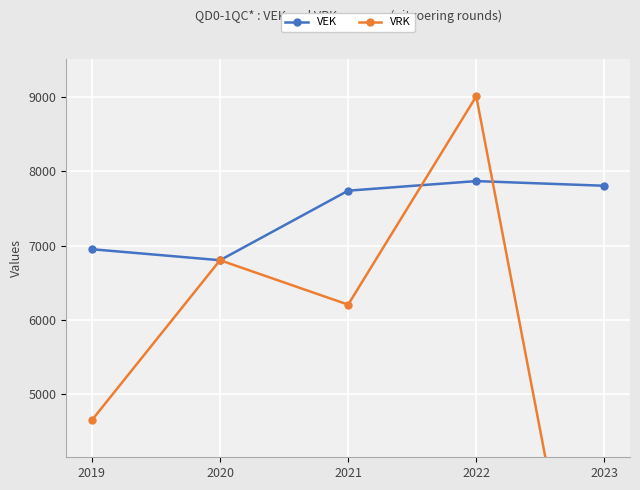

List the series in order of their peak value, highest first.

VRK, VEK